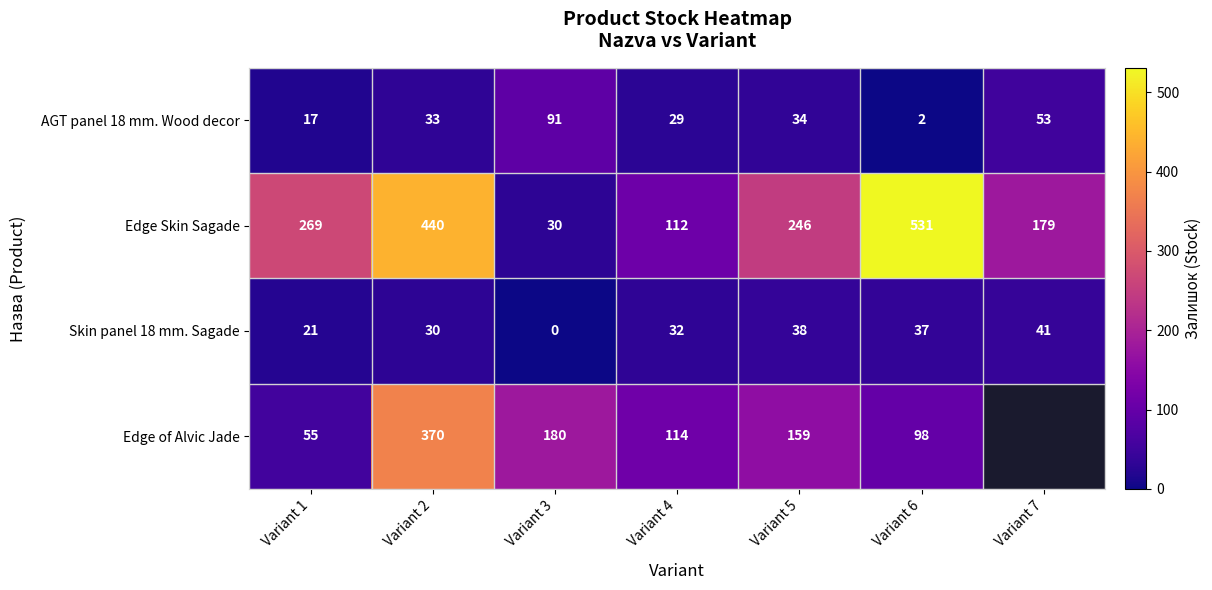

What is the average value of the AGT panel 18 mm. Wood decor series?

37